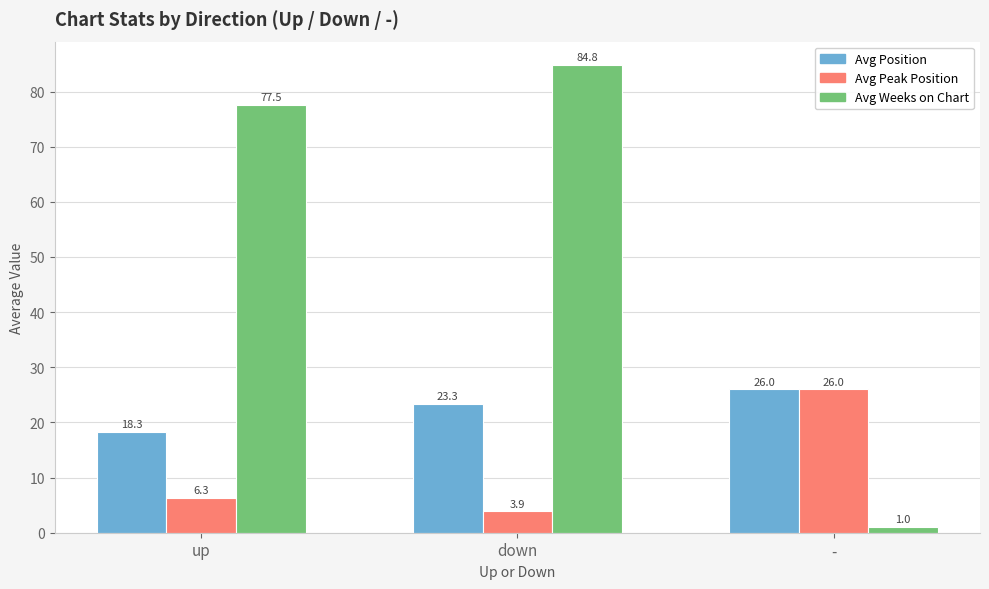

Which label corresponds to the largest value in the chart?

down